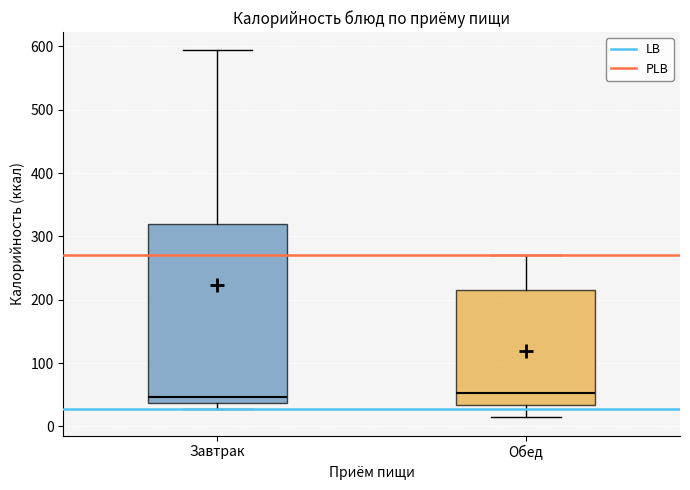

Comparing the boxes themselves (not the whiskers), which one is the tallest?

Завтрак